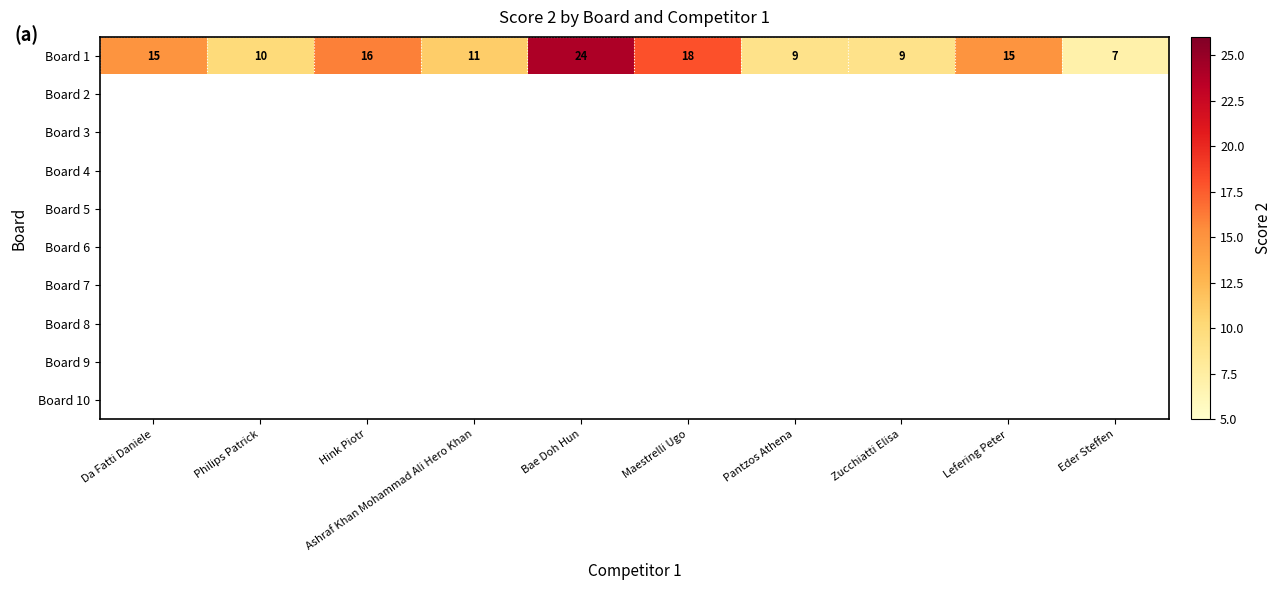

Read the Board 1 value at Bae Doh Hun.

24